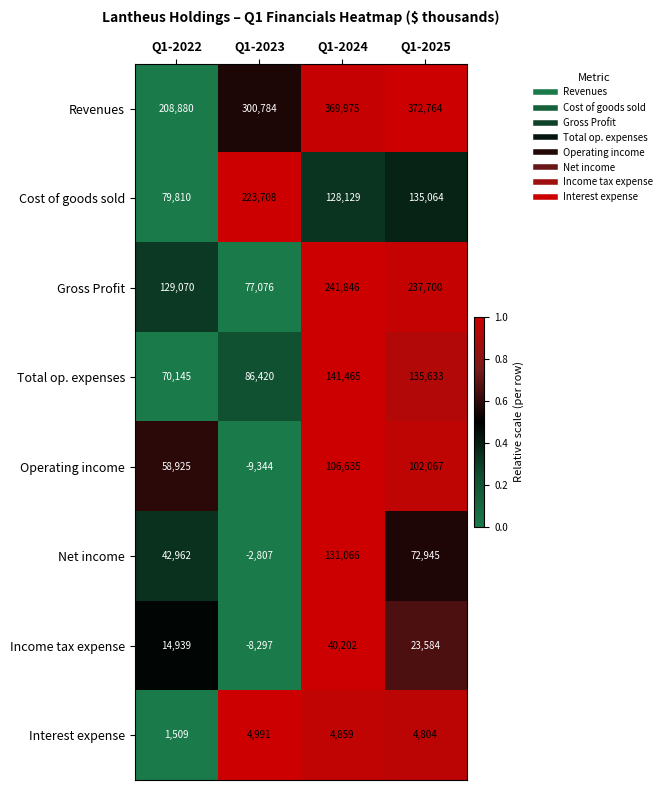

Rank the series by their maximum value, from lowest to highest.

Interest expense, Income tax expense, Operating income, Net income, Total op. expenses, Cost of goods sold, Gross Profit, Revenues